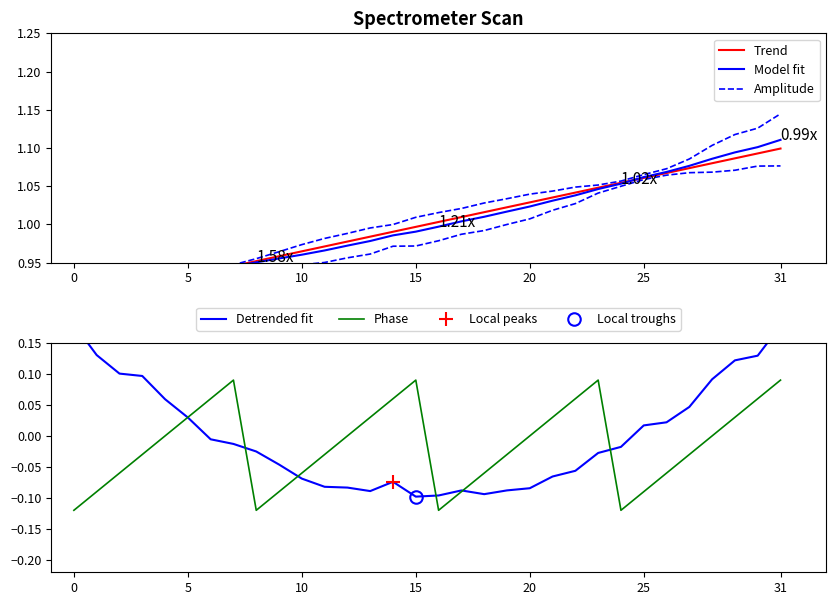

What is the maximum value shown in the chart?

1.1